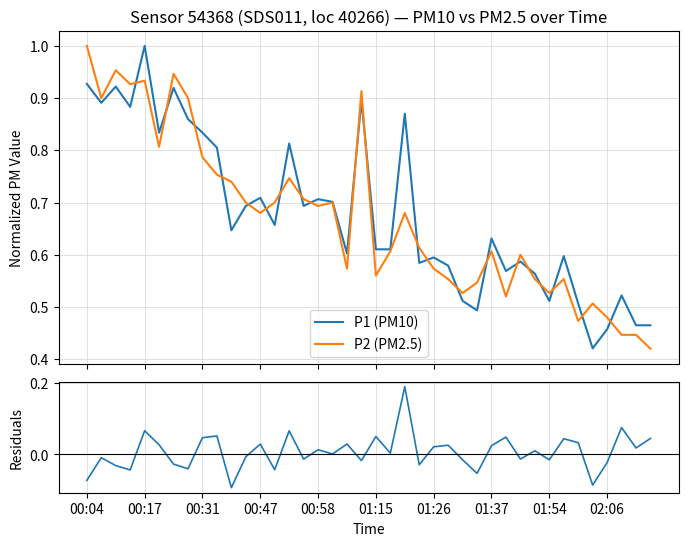

Is it true that P1 (PM10) equals 0.3 at 22?

False